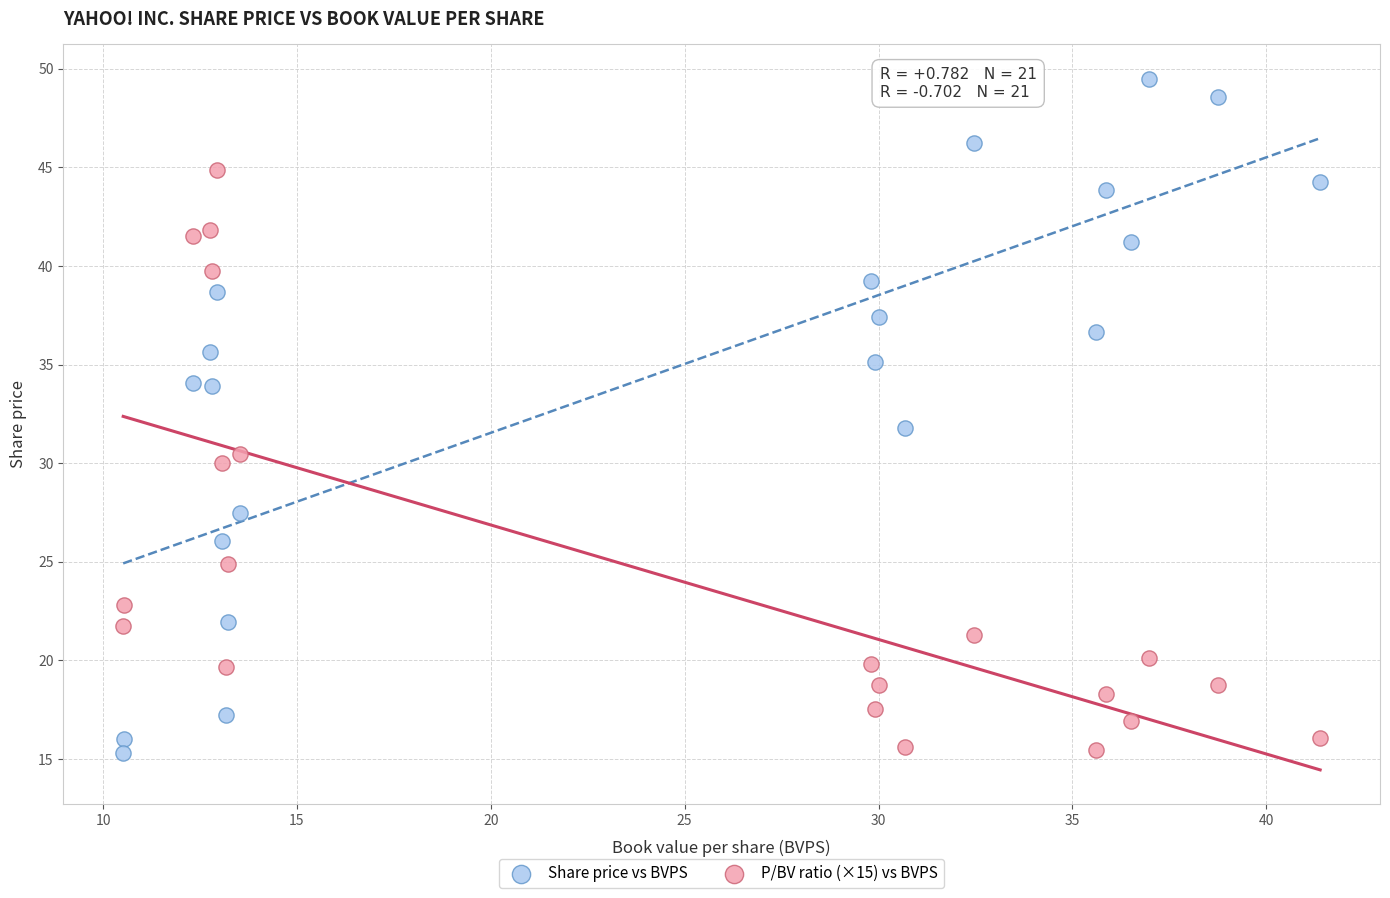

Across all data points, what is the range of X values (max minus min)?

30.9